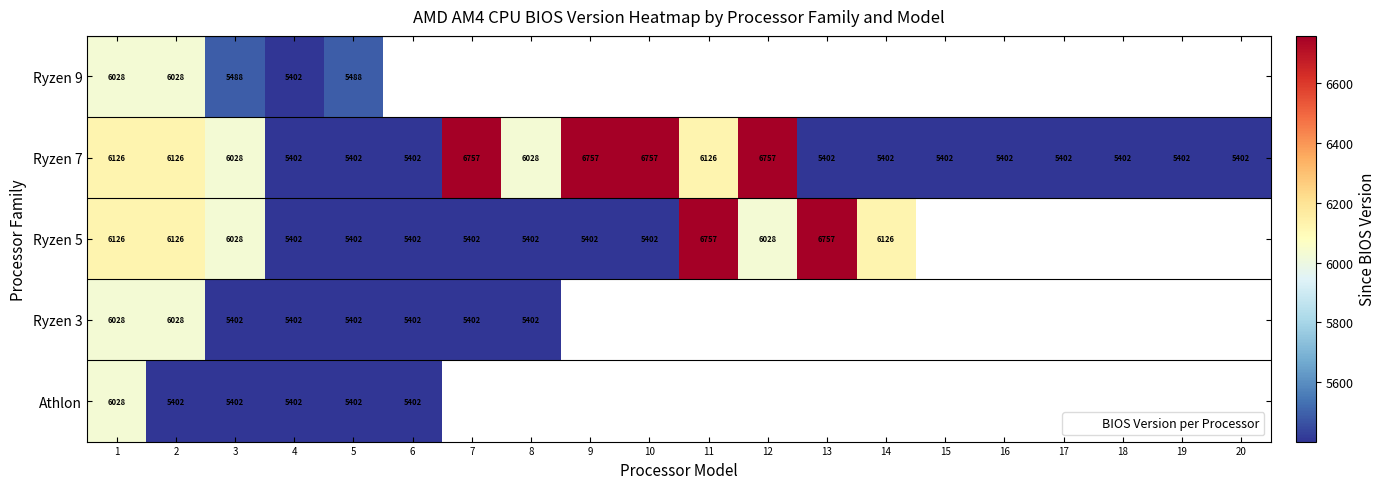

True or false: Athlon has a value of 6028.0 at 1.

True